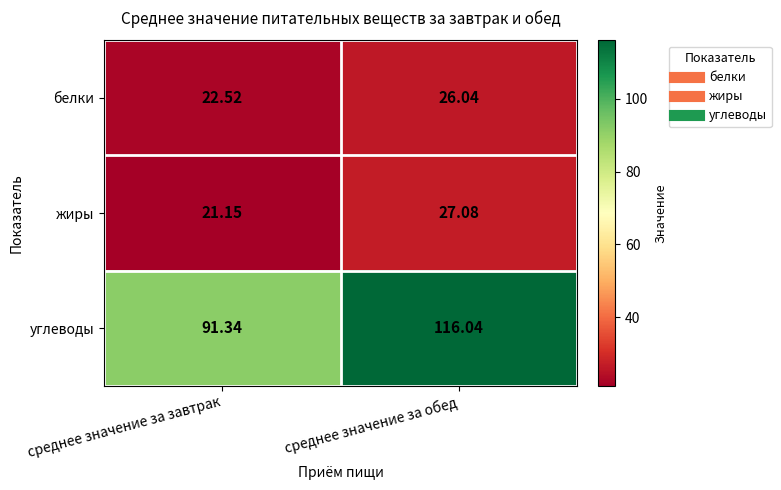

Where is белки nearest to the value 24?

среднее значение за завтрак